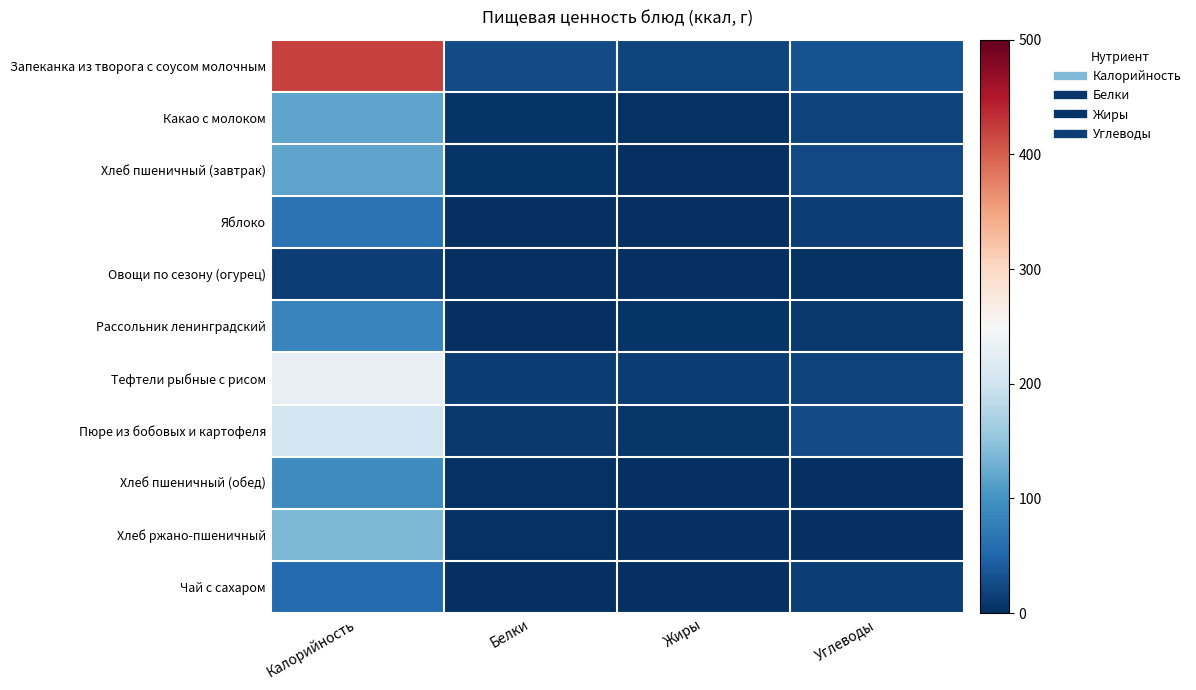

Reading right to left, transcribe all the data shown in this chart.

Запеканка из творога с соусом молочным: Углеводы=32.4	Жиры=20.3	Белки=27.3	Калорийность=421.2
Какао с молоком: Углеводы=17.6	Жиры=3.5	Белки=4.1	Калорийность=118.9
Хлеб пшеничный (завтрак): Углеводы=24.1	Жиры=0.5	Белки=4.0	Калорийность=117.5
Яблоко: Углеводы=14.7	Жиры=0.6	Белки=0.6	Калорийность=66.0
Овощи по сезону (огурец): Углеводы=2.3	Жиры=0.1	Белки=0.7	Калорийность=14.4
Рассольник ленинградский: Углеводы=9.6	Жиры=4.1	Белки=1.6	Калорийность=85.8
Тефтели рыбные с рисом: Углеводы=17.6	Жиры=12.1	Белки=12.4	Калорийность=228.8
Пюре из бобовых и картофеля: Углеводы=25.8	Жиры=6.8	Белки=9.1	Калорийность=202.9
Хлеб пшеничный (обед): Углеводы=0.8	Жиры=0.4	Белки=3.2	Калорийность=93.5
Хлеб ржано-пшеничный: Углеводы=1.4	Жиры=0.7	Белки=3.4	Калорийность=137.9
Чай с сахаром: Углеводы=14.0	Жиры=0.0	Белки=0.1	Калорийность=55.8